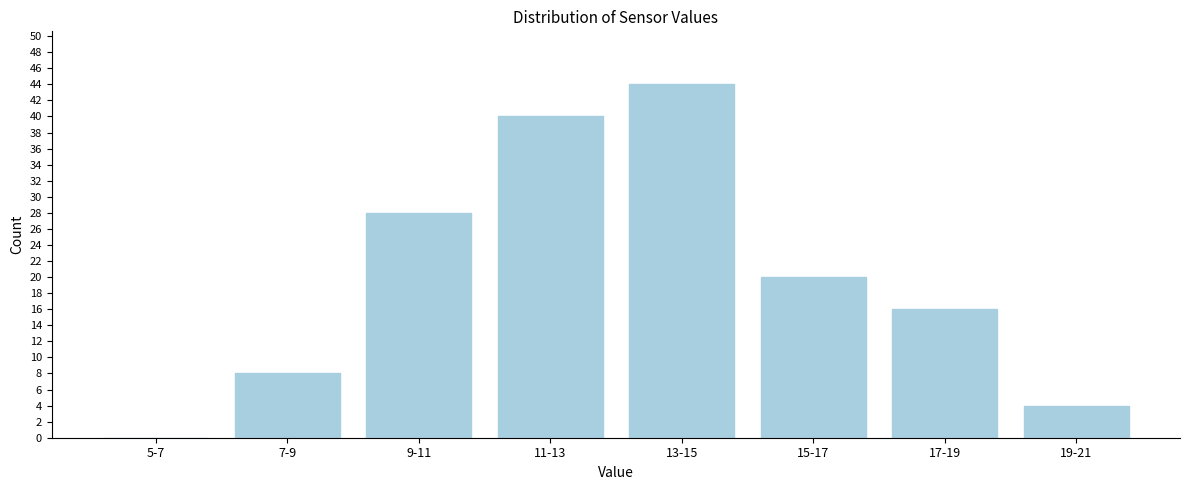

Reading left to right, extract all data points from this chart.

5-7=0	7-9=8	9-11=28	11-13=40	13-15=44	15-17=20	17-19=16	19-21=4